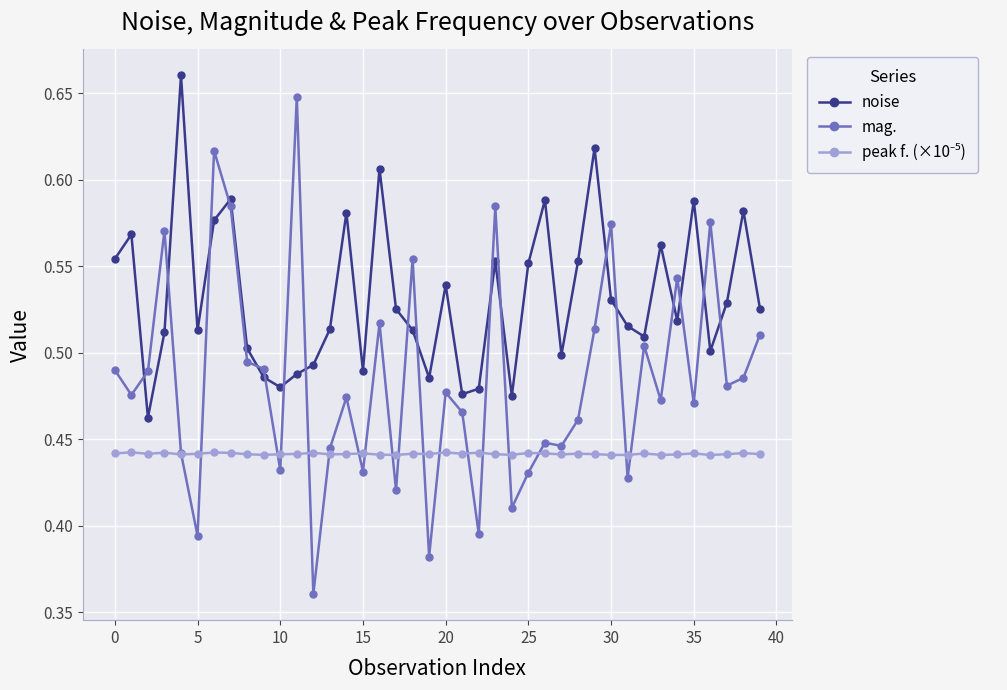

True or false: mag. has more than 1 interior local peaks.

True